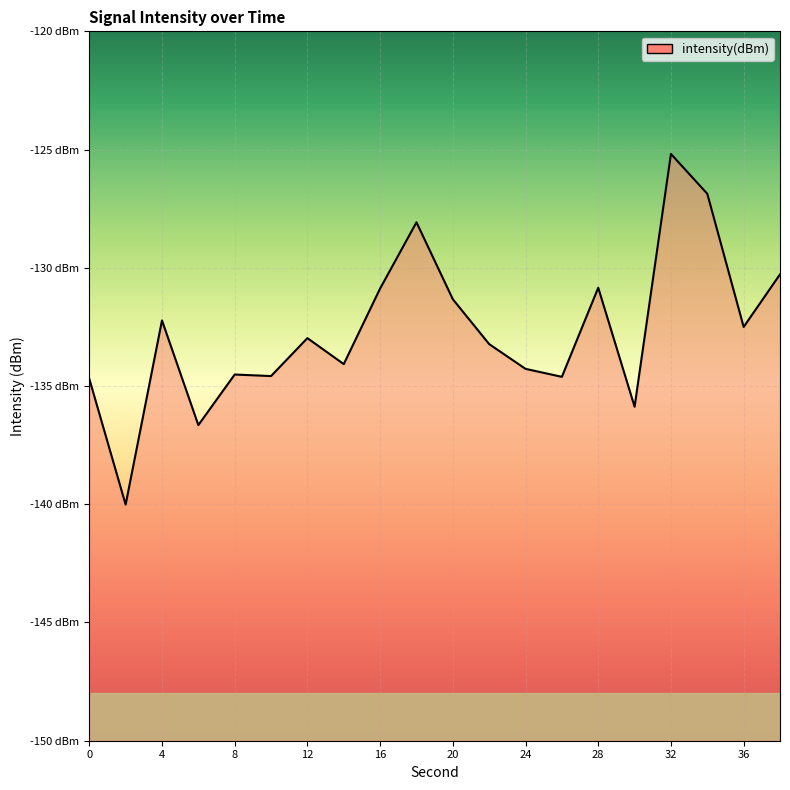

Count the number of values greater than -132.

7